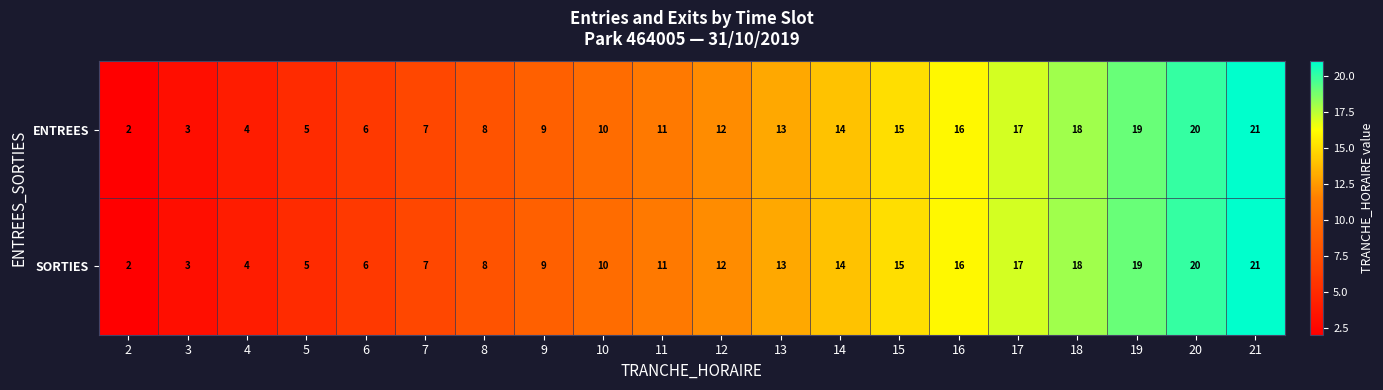

What is the maximum value shown in the chart?

21